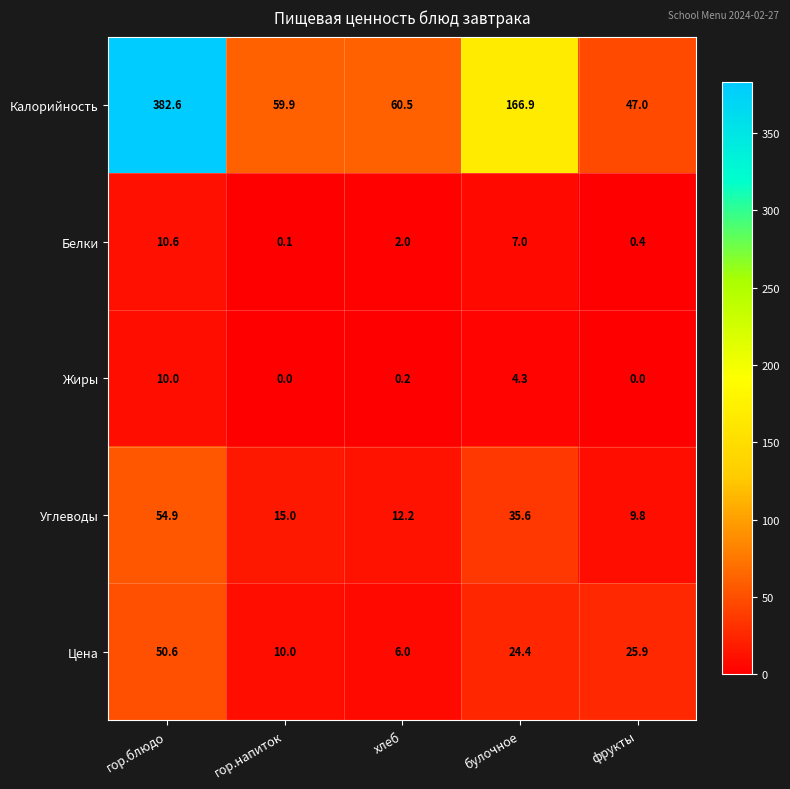

Reading left to right, what are all the values shown in this chart?

Калорийность: гор.блюдо=382.6	гор.напиток=59.9	хлеб=60.5	булочное=166.9	фрукты=47.0
Белки: гор.блюдо=10.6	гор.напиток=0.1	хлеб=2.0	булочное=7.0	фрукты=0.4
Жиры: гор.блюдо=10.0	гор.напиток=0.0	хлеб=0.2	булочное=4.3	фрукты=0.0
Углеводы: гор.блюдо=54.9	гор.напиток=15.0	хлеб=12.2	булочное=35.6	фрукты=9.8
Цена: гор.блюдо=50.6	гор.напиток=10.0	хлеб=6.0	булочное=24.4	фрукты=25.9